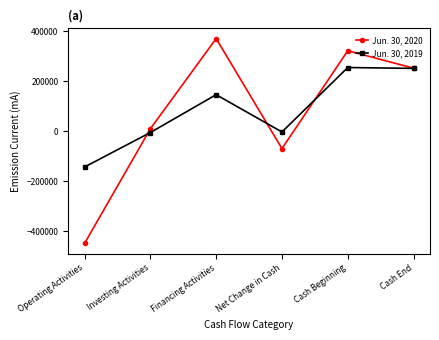

What is the total value across all series at Cash End?

503337